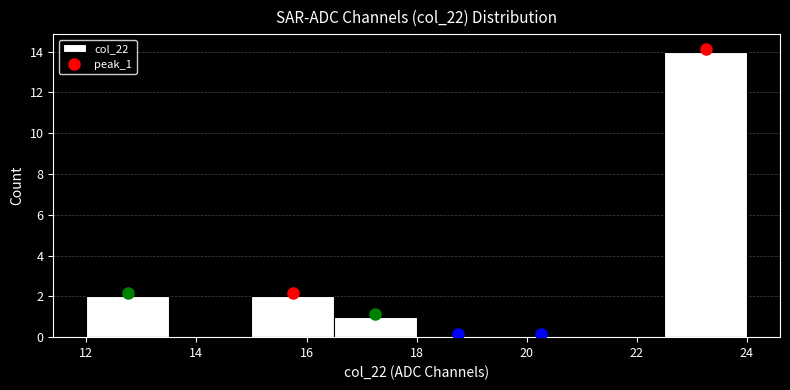

Which range on the x-axis has the tallest bar?

22.5 to 24.0